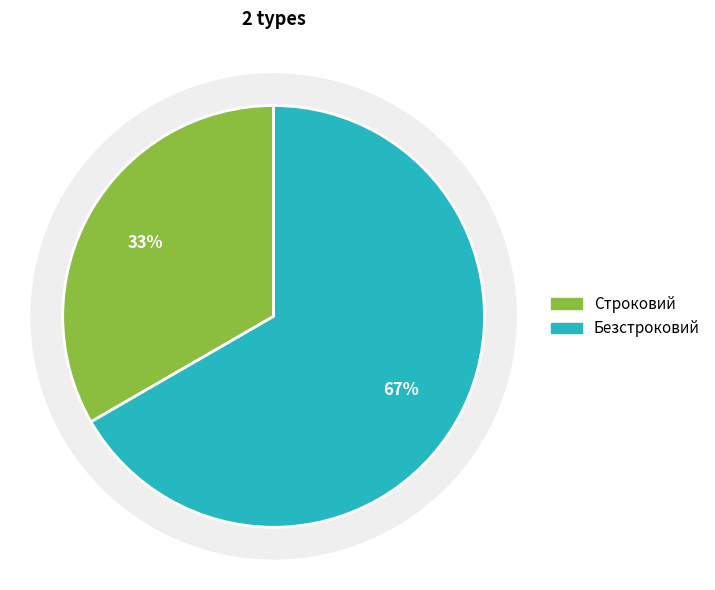

What percentage is the Безстроковий slice, to the nearest percent?

67%